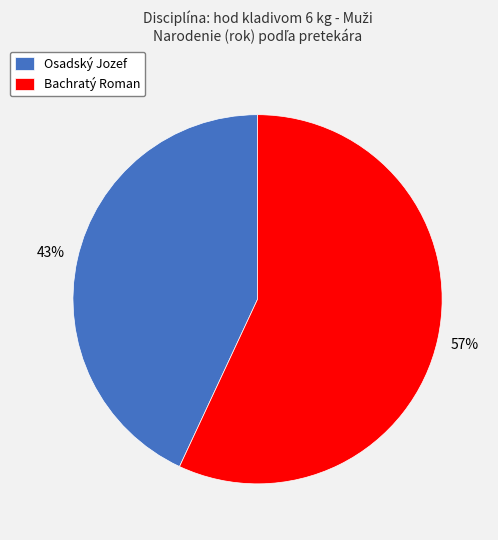

To the nearest percent, what is the difference between the largest and smallest slice percentages?

14%